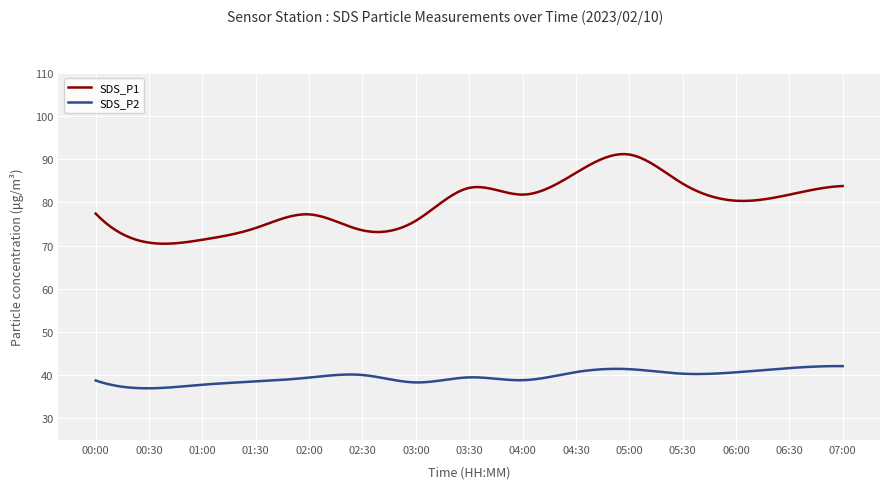

Which series has the widest spread of values?

SDS_P1